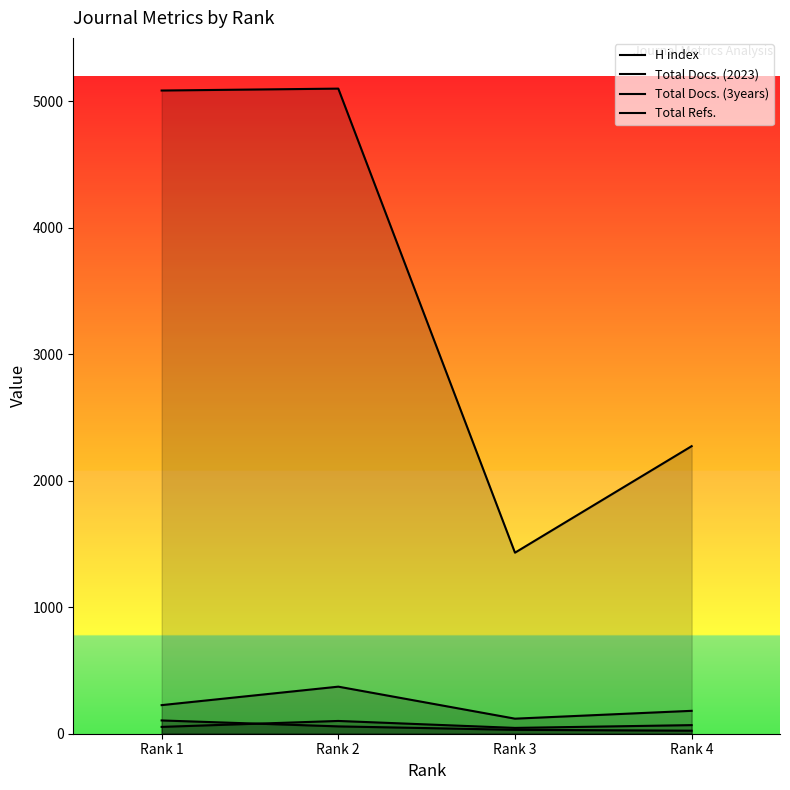

What is the lowest value of the H index series?

24